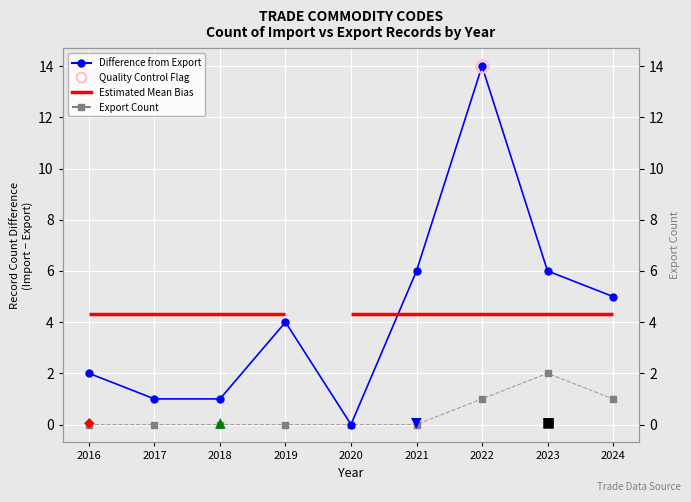

Reading right to left, extract all data points from this chart.

Difference from Export (Import - Export): 5	6	14	6	0	4	1	1	2
Export Count: 1	2	1	0	0	0	0	0	0